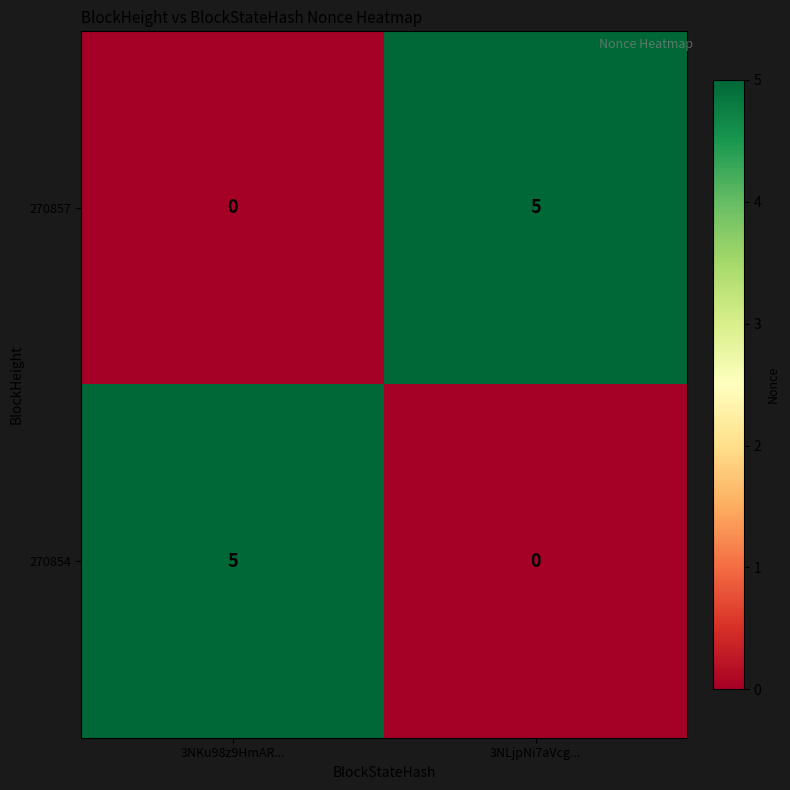

The value of 270854 at 3NLjpNi7aVcg... is 2. True or false?

False